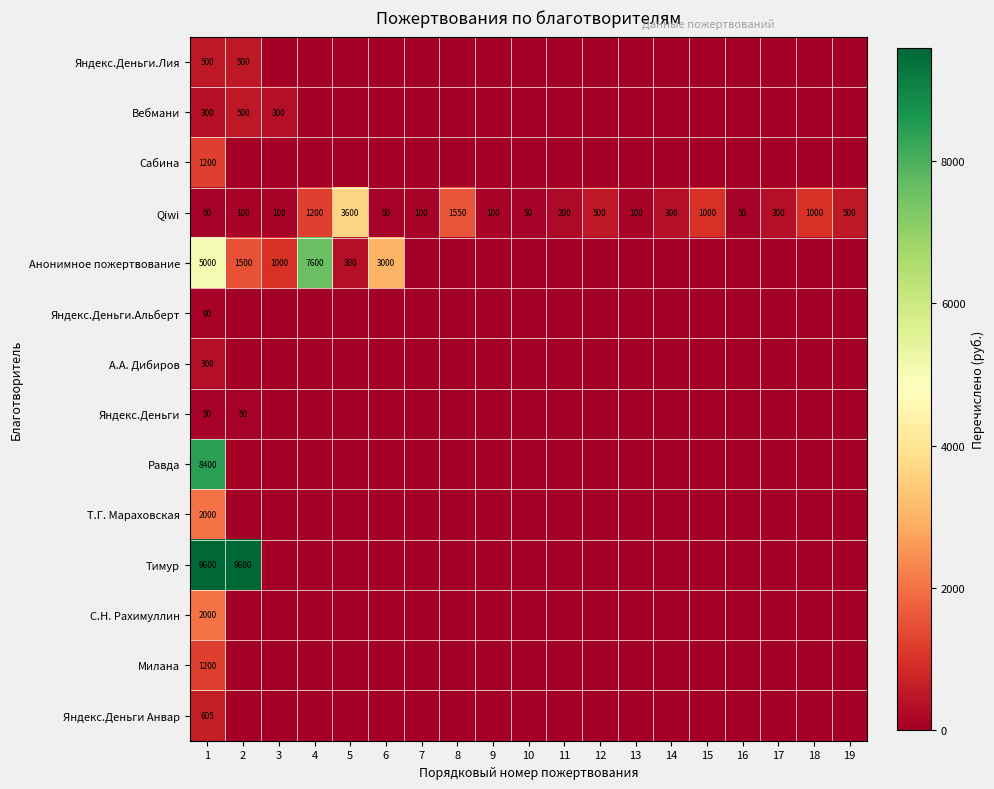

What is the spread (max minus min) of values at 19?

500